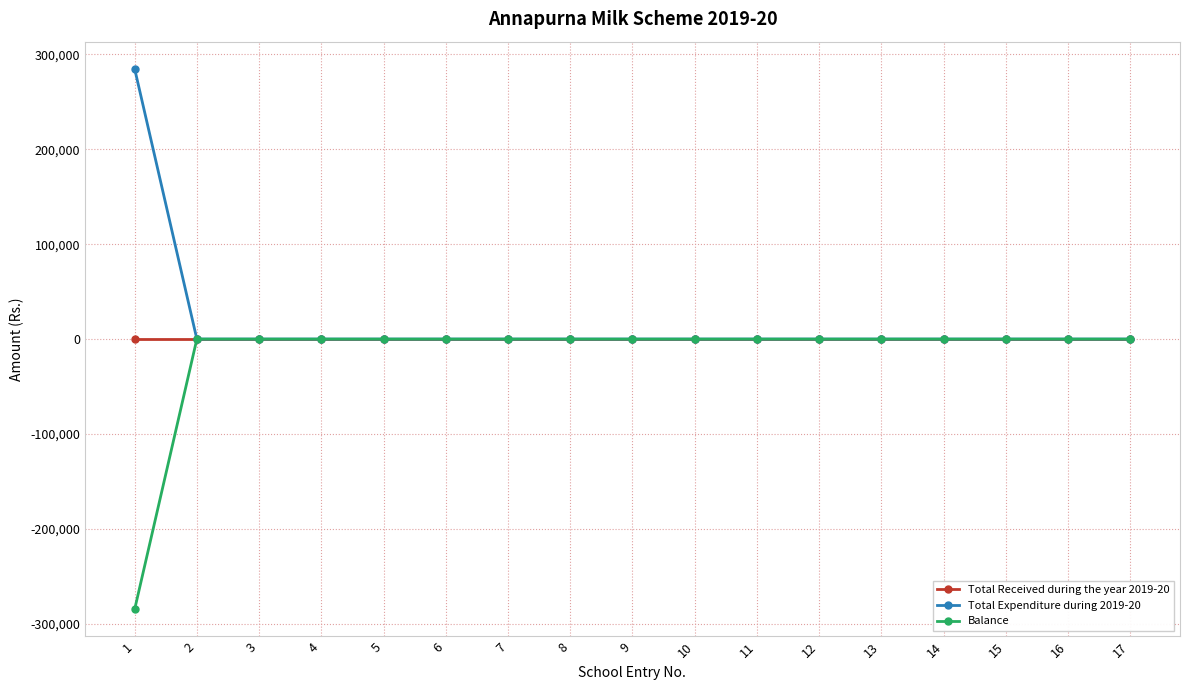

Is this an area chart (filled region under the line)?

No